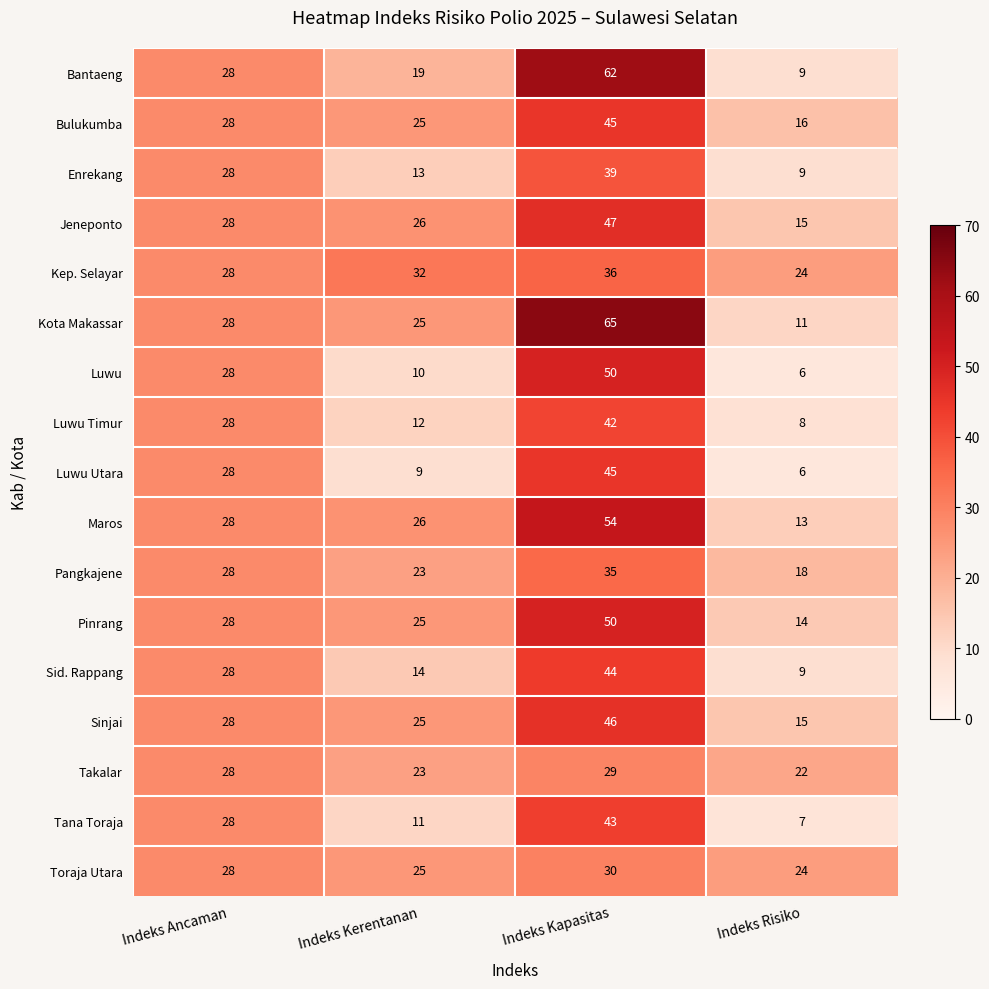

How many series are shown in this chart?

17